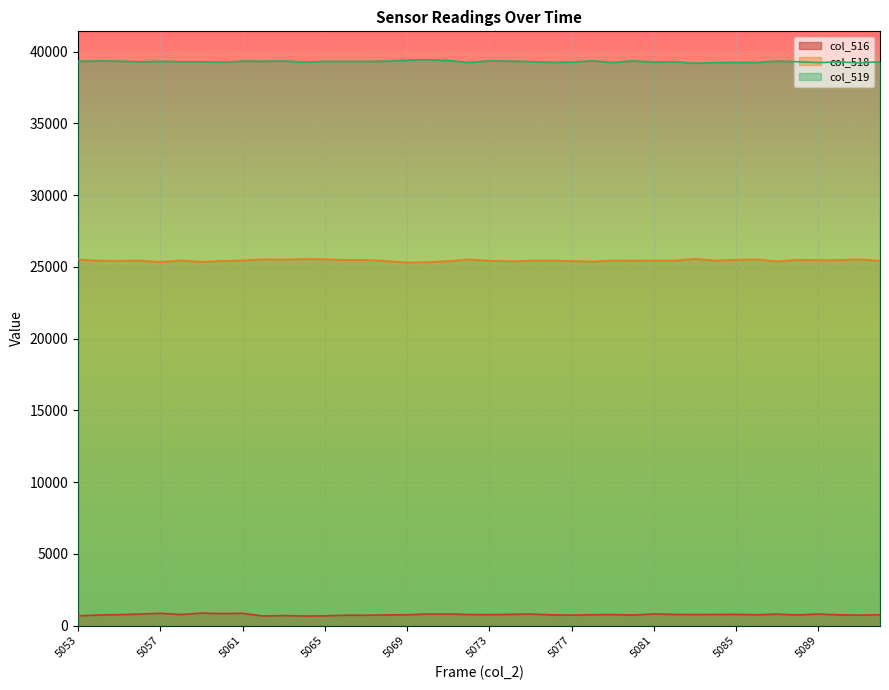

How many lines are shown in the chart?

3